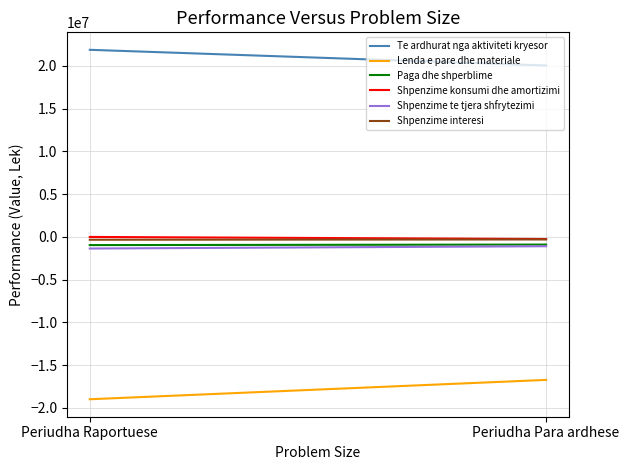

What is the sum of the Shpenzime interesi values at Periudha Para ardhese and Periudha Raportuese?

-633379